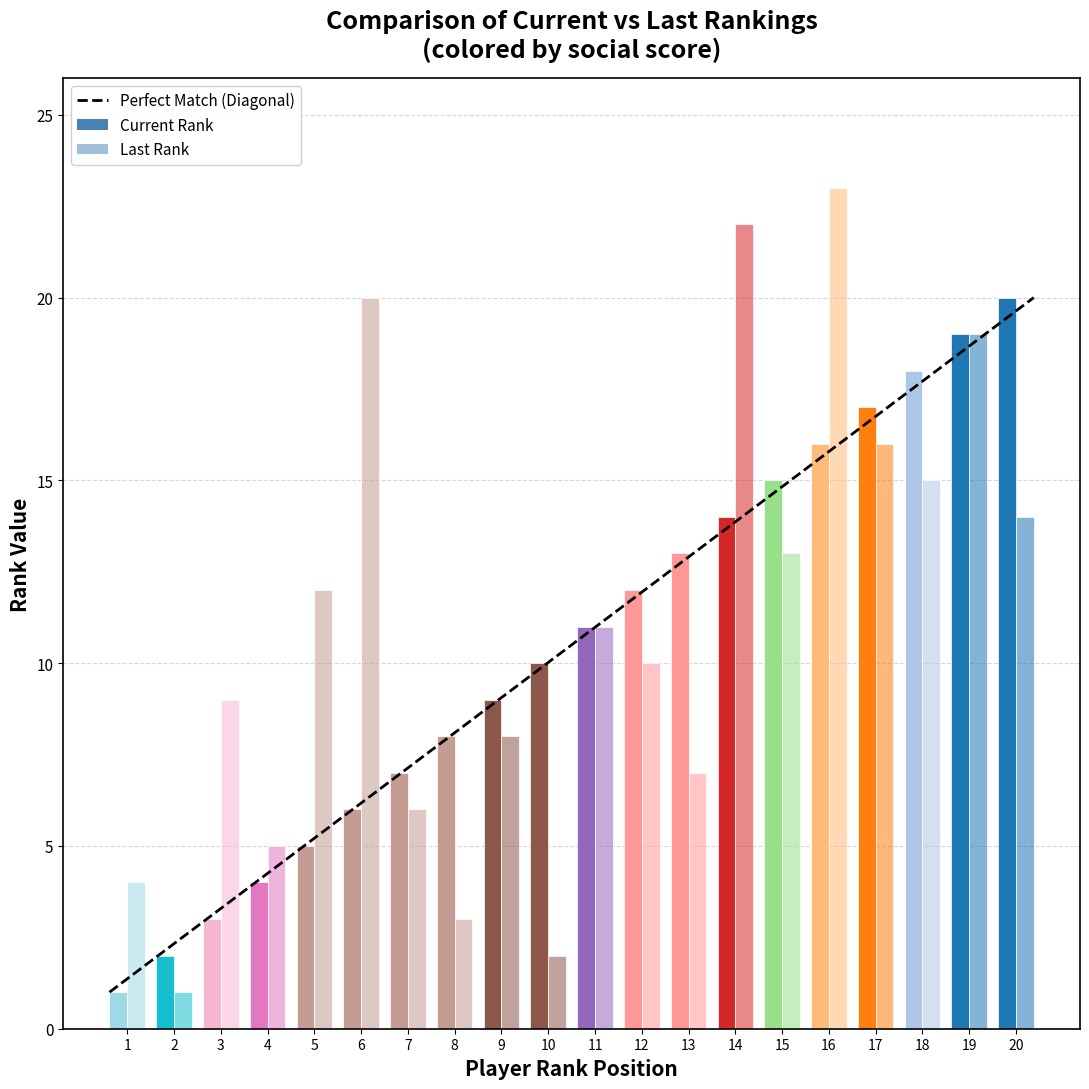

At which label is Last Rank closest to 12?

5